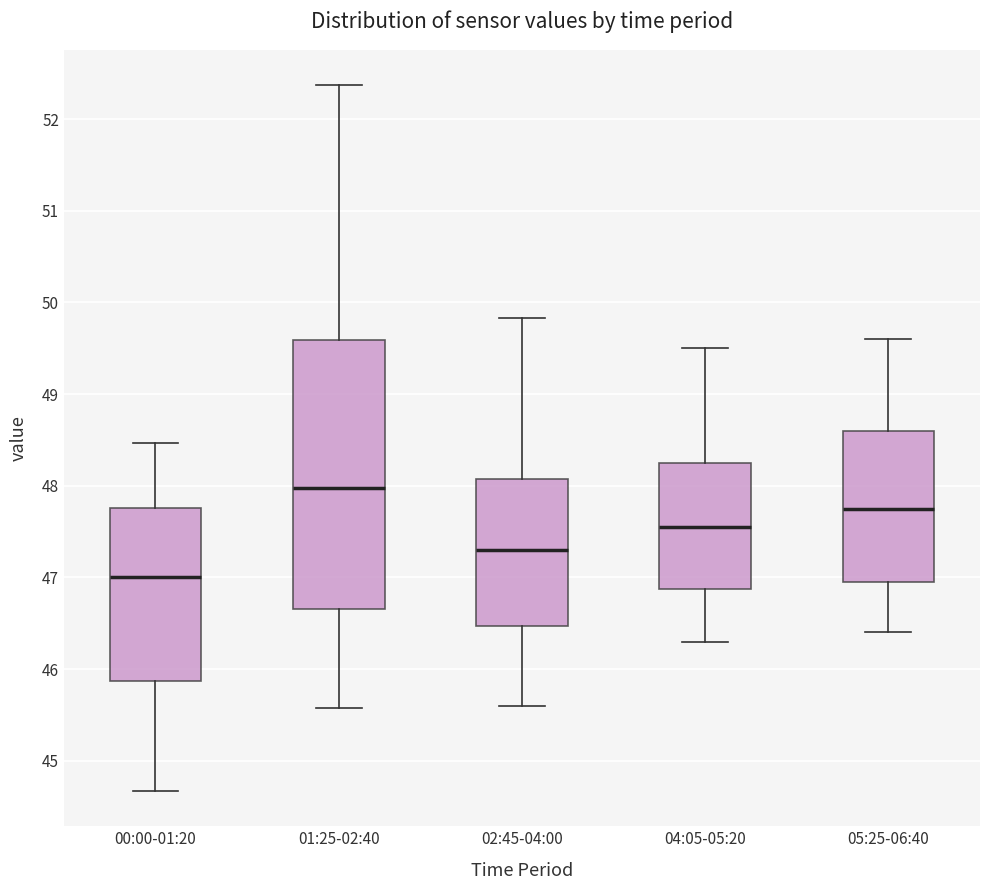

Where is the lower edge of the box for 02:45-04:00 on the y-axis? The values are not printed on the chart, so give them approximately, as read against the axis.

46.5